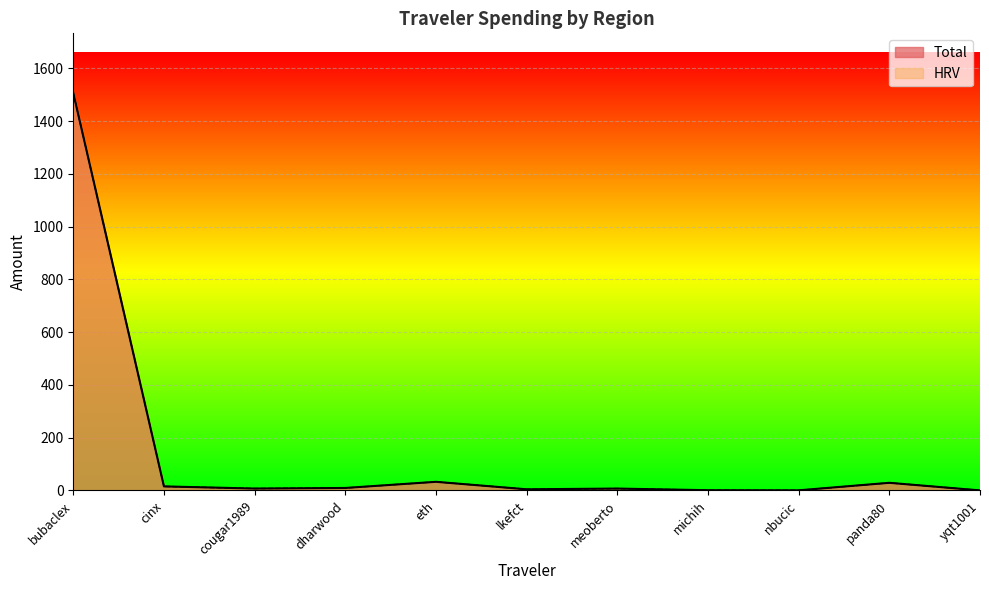

Which series has the widest spread of values?

Total